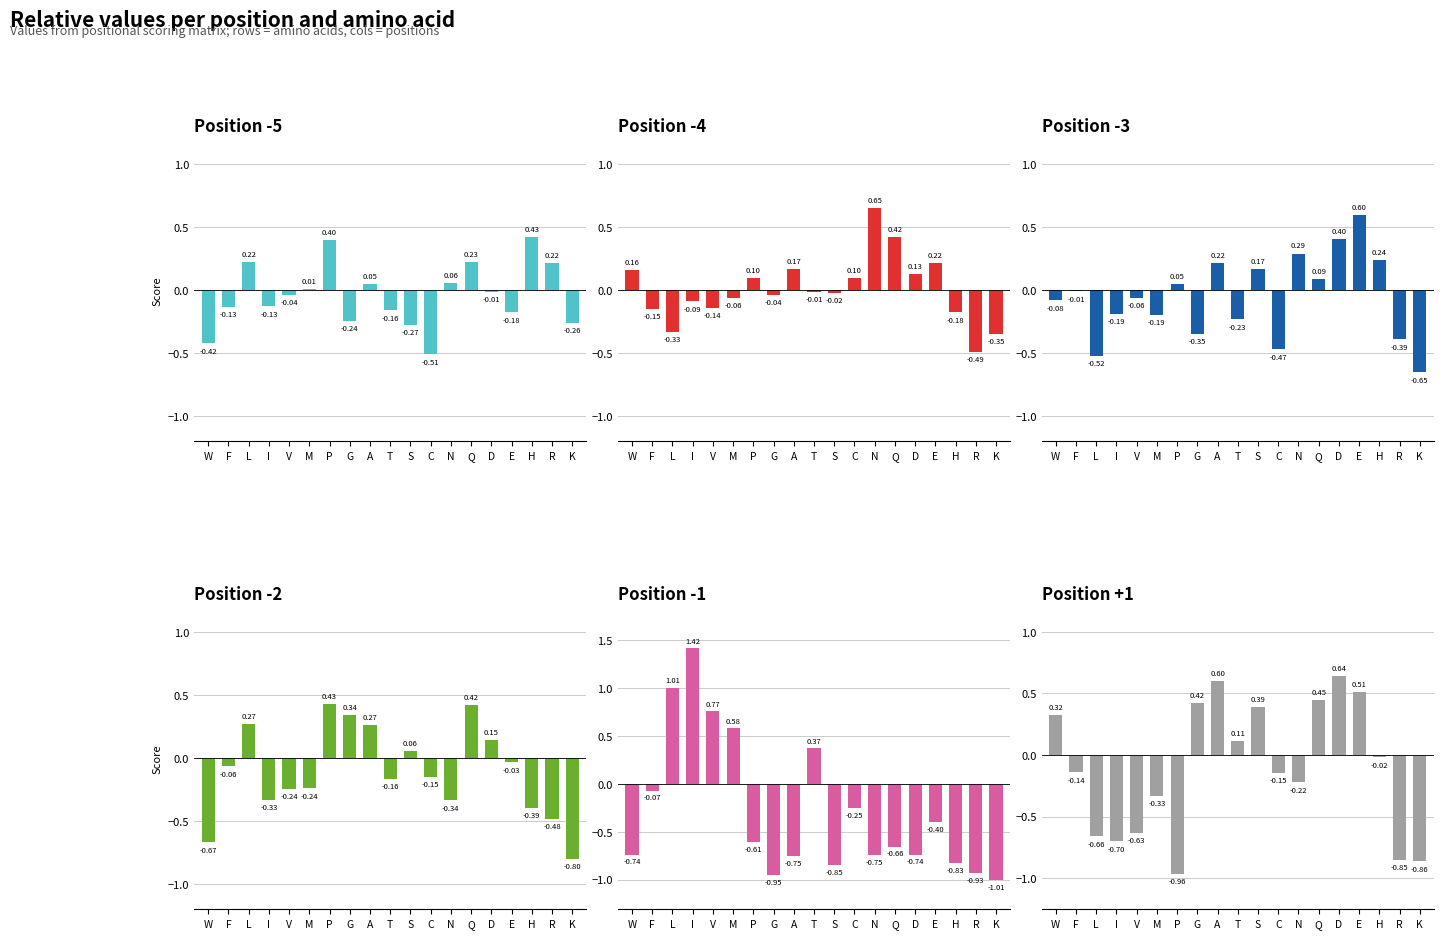

True or false: -1 has a value of -0.8 at A.

True